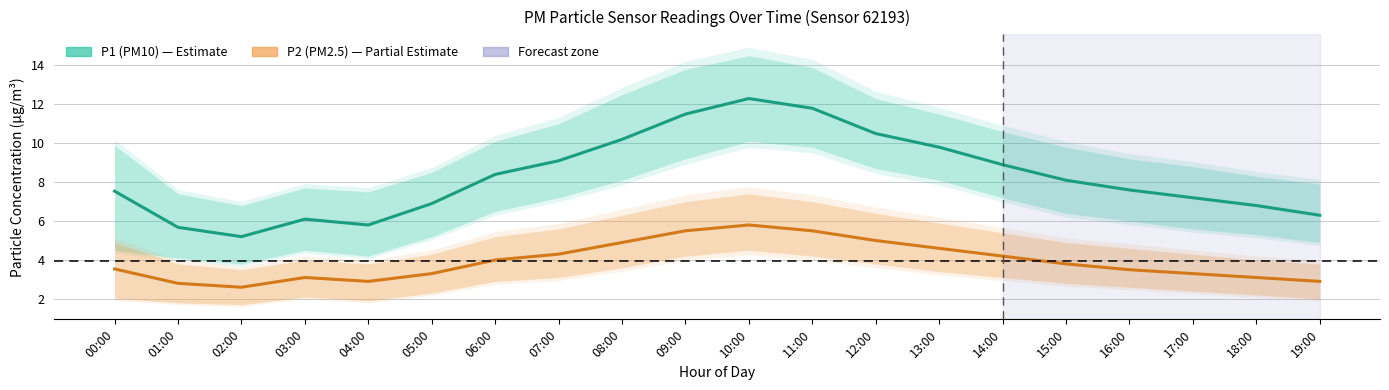

List the series in order of their peak value, lowest first.

P2 (PM2.5), P1 (PM10)